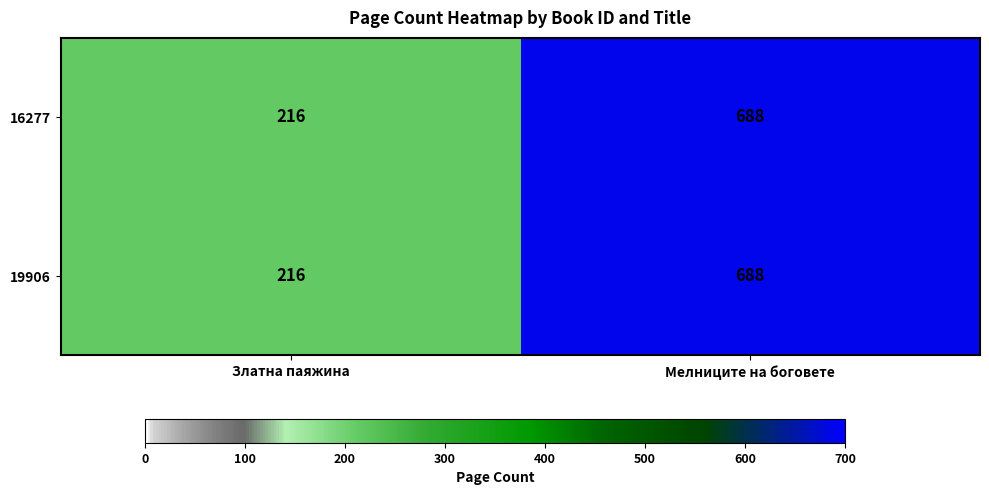

Is the value of 19906 at Златна паяжина greater than the value of 16277 at Мелниците на боговете?

No